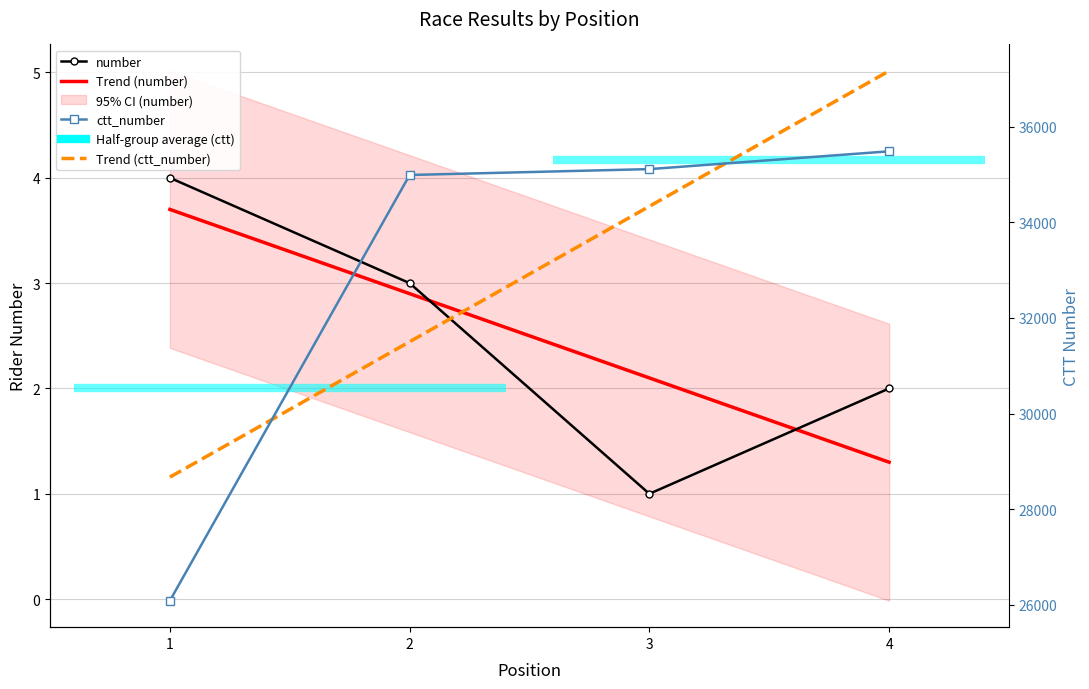

Reading left to right, list all the values displayed in this chart.

number: 1=4	2=3	3=1	4=2
ctt_number: 1=26088	2=34987	3=35110	4=35482